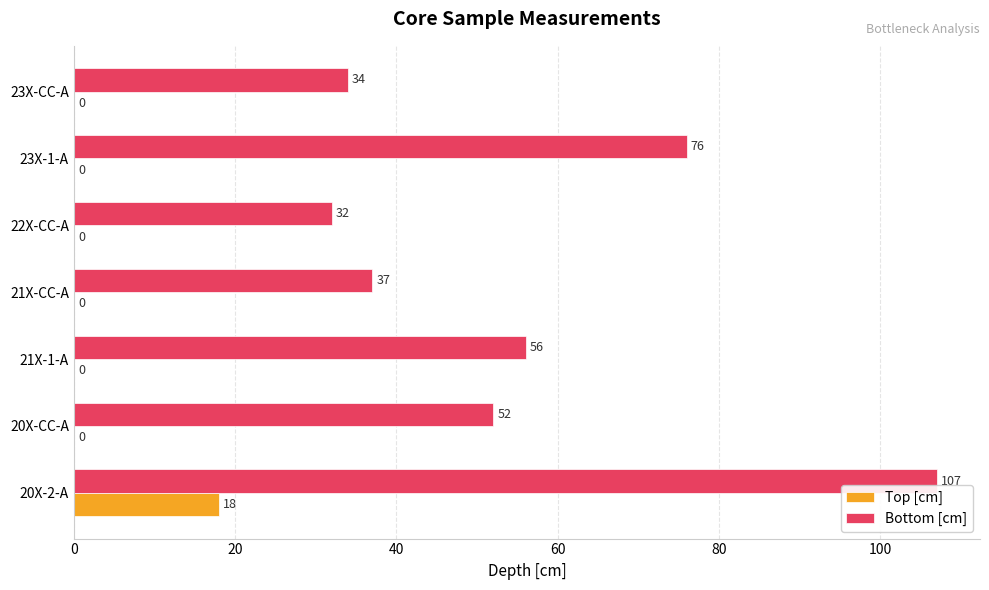

Which series changed the most between 20X-2-A and 22X-CC-A?

Bottom [cm]